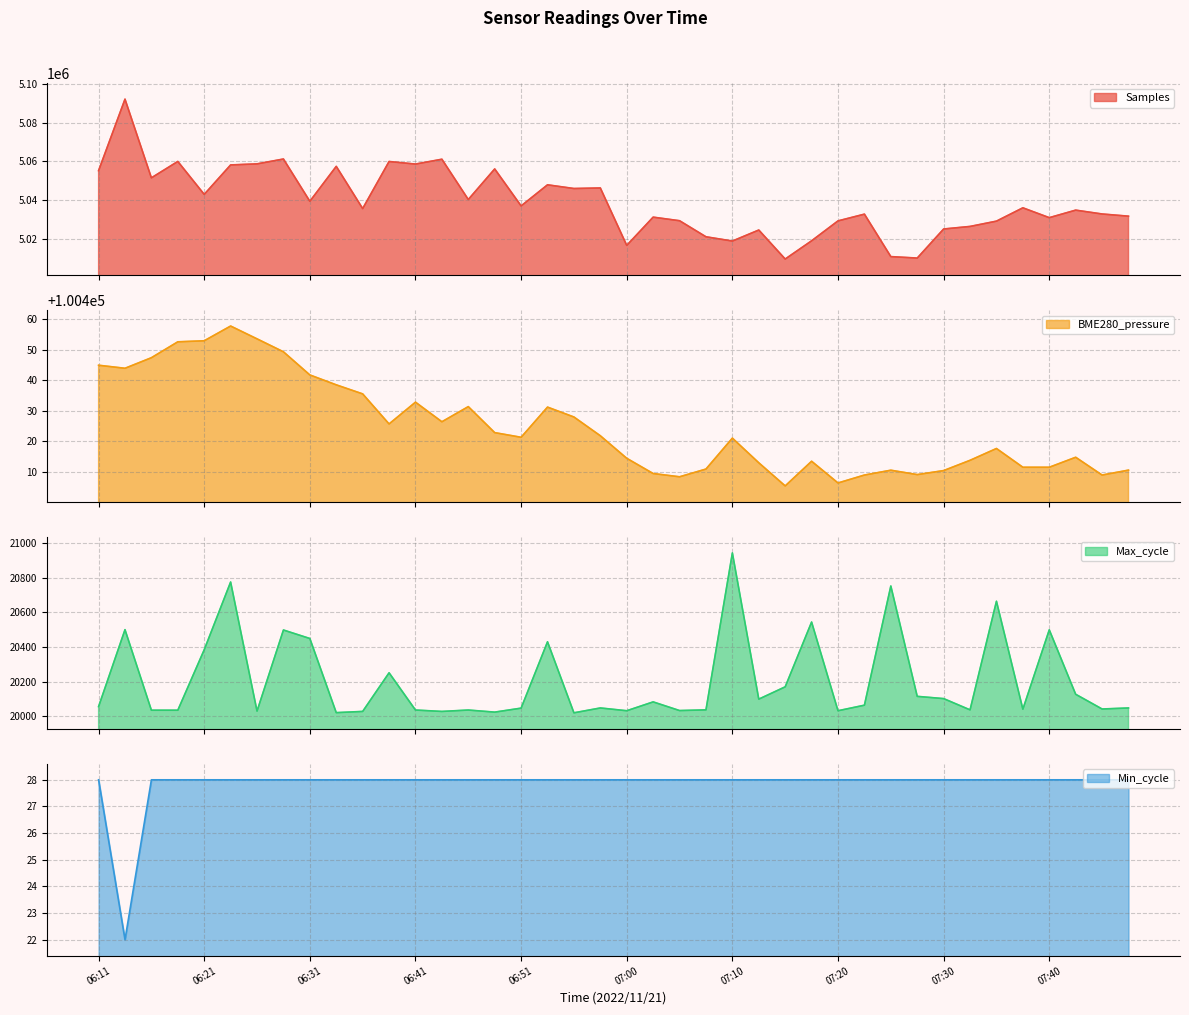

How many distinct data groups are displayed?

4